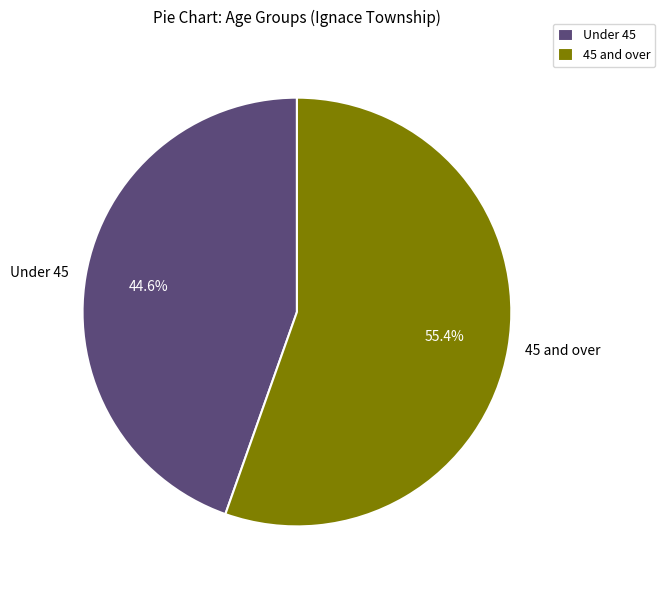

What percentage do 45 and over and Under 45 together represent?

100.0%